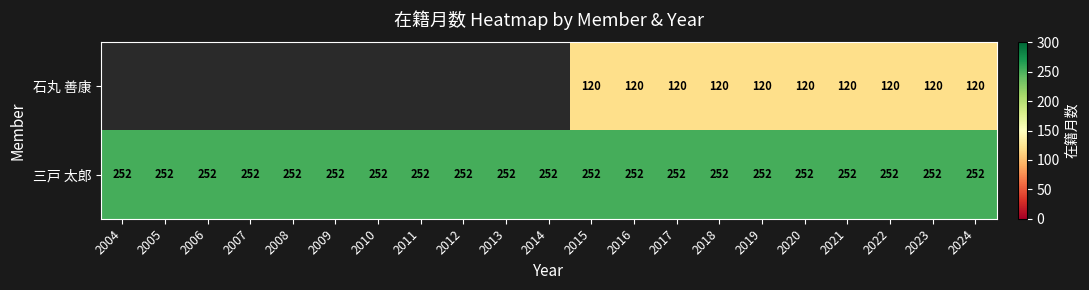

At which category is the sum across all series the highest?

2015